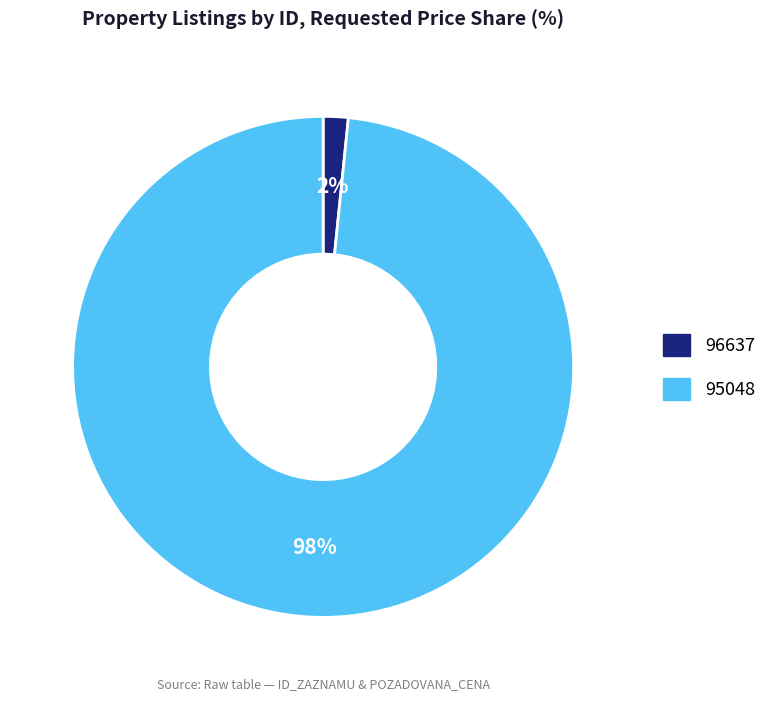

Is the sum of 95048 and 96637 greater than half?

Yes